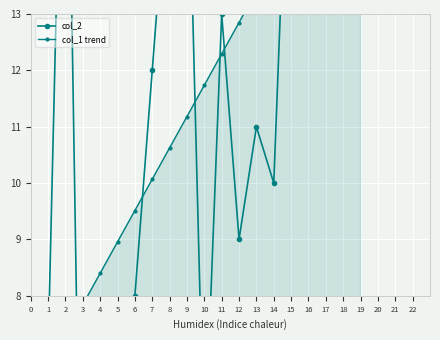

Reading right to left, what are all the values shown in this chart?

col_2: 15.0	14.0	21.0	19.0	18.0	10.0	11.0	9.0	13.0	5.0	17.0	16.0	12.0	8.0	4.0	3.0	1.0	20.0	7.0
col_1 trend: 16.7	16.2	15.6	15.1	14.5	14.0	13.4	12.8	12.3	11.7	11.2	10.6	10.1	9.5	9.0	8.4	7.8	7.3	6.7